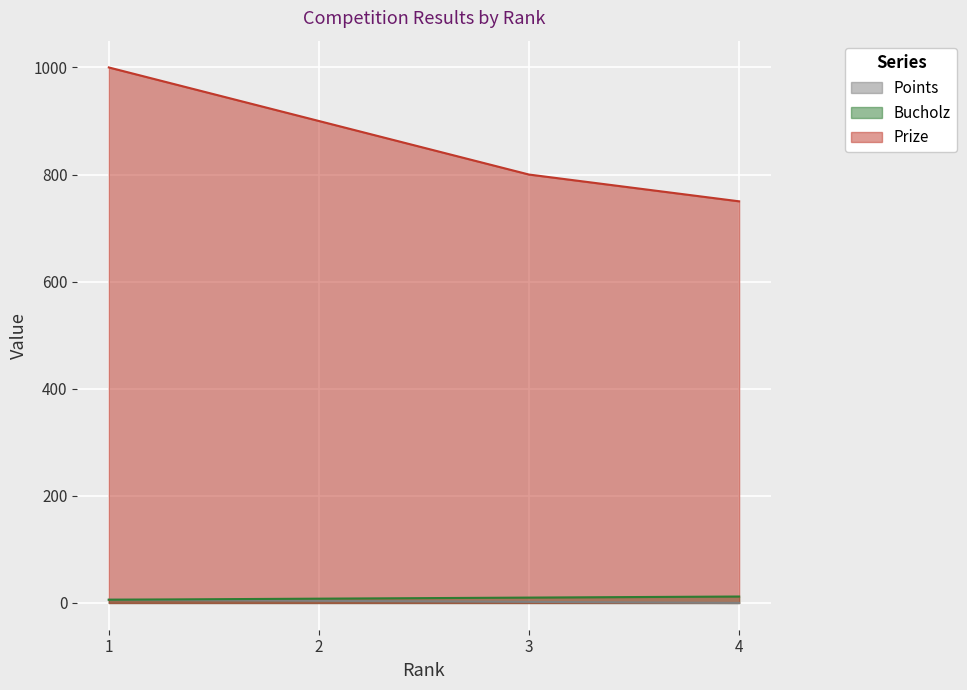

What is the average value of the Bucholz series?

9